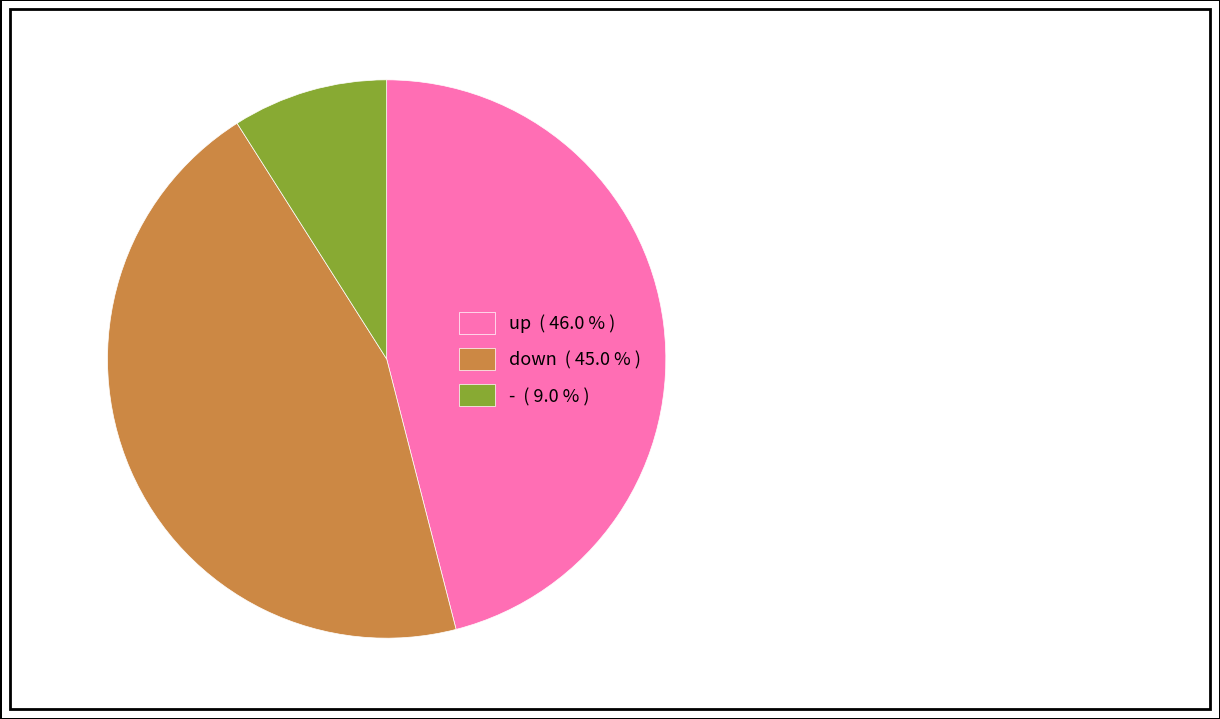

Between up ( 46.0 % ) and down ( 45.0 % ), which is larger?

up ( 46.0 % )